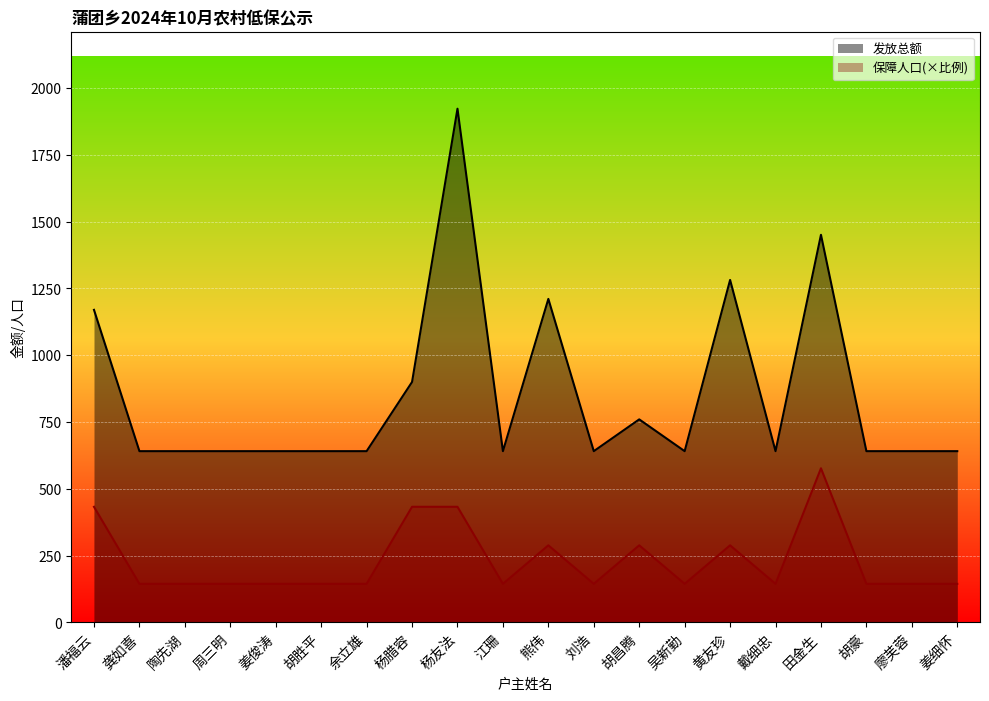

Reading left to right, extract all data points from this chart.

发放总额: 1170.0	641.0	641.0	641.0	641.0	641.0	641.0	900.0	1923.0	641.0	1211.0	641.0	760.0	641.0	1282.0	641.0	1451.0	641.0	641.0	641.0
保障人口: 432.7	144.2	144.2	144.2	144.2	144.2	144.2	432.7	432.7	144.2	288.4	144.2	288.4	144.2	288.4	144.2	576.9	144.2	144.2	144.2